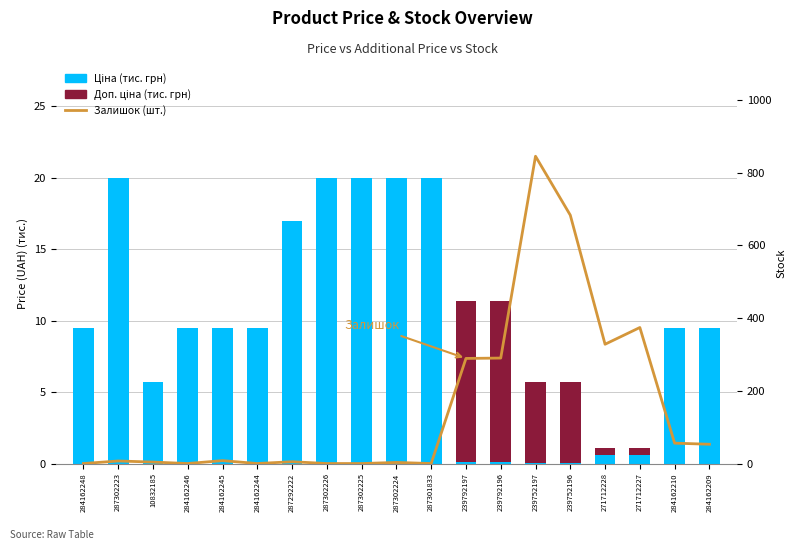

Is it true that Доп. ціна (тис. грн) equals 3.8 at 284162246?

False